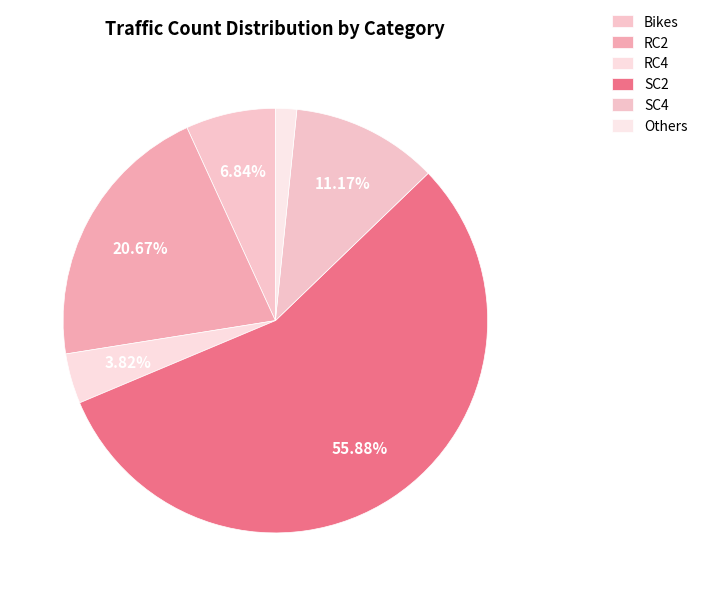

How many slices are in this pie chart?

6